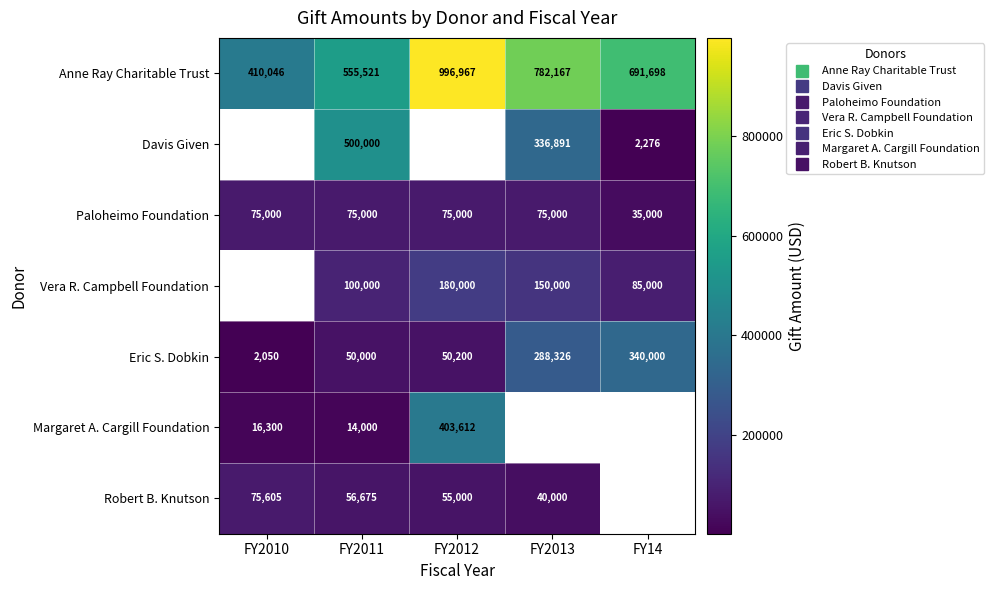

What is the smallest value displayed?

2050.0